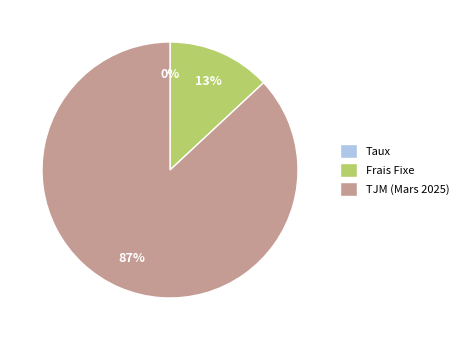

Which slice is the largest?

TJM (Mars 2025)